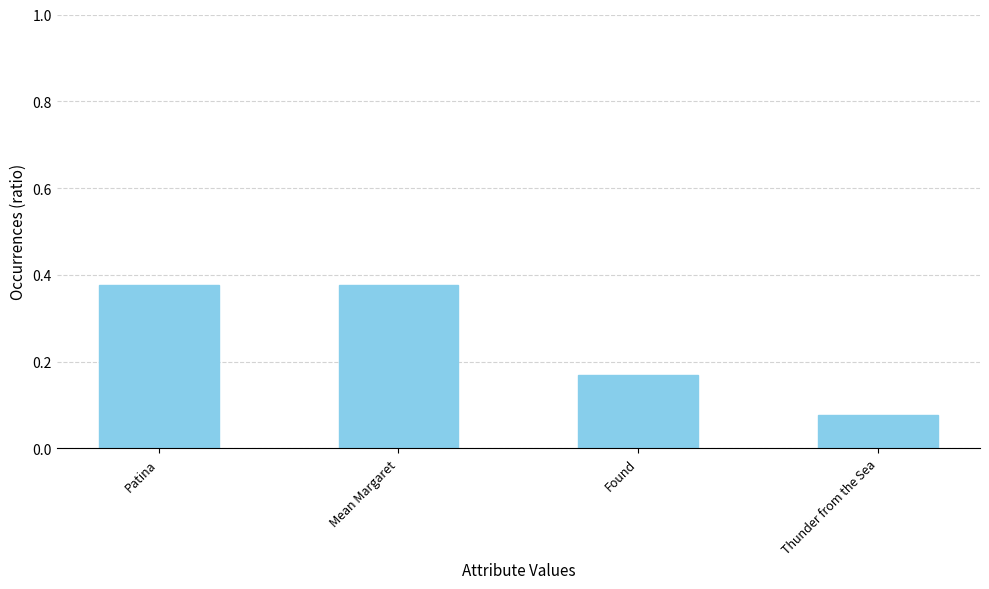

At which label is the value closest to 0?

Thunder from the Sea